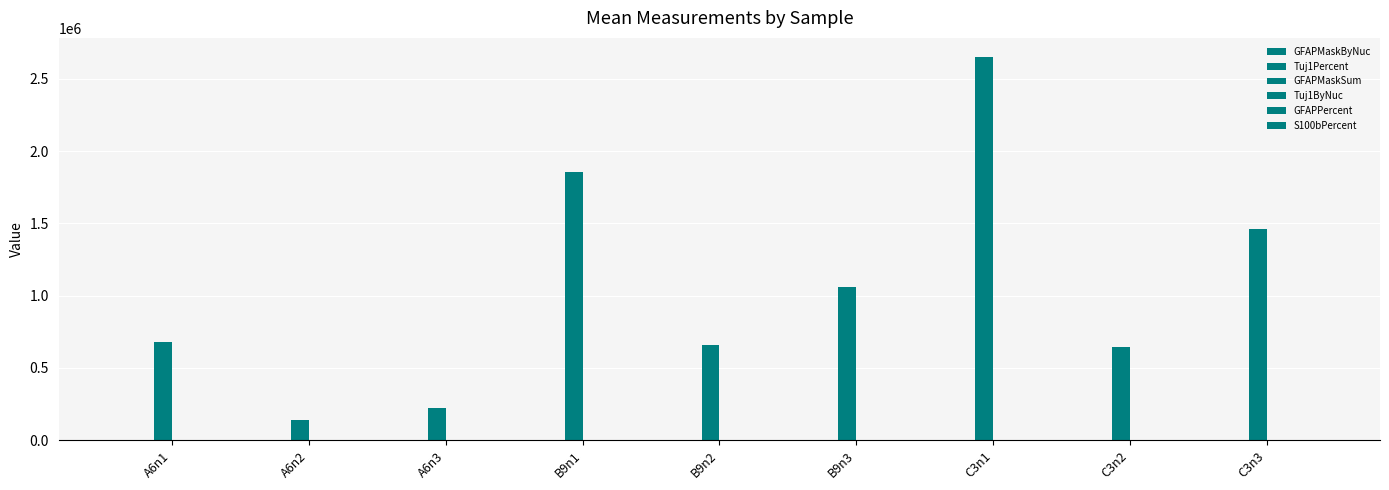

What is the total value across all series at A6n3?

220976.9